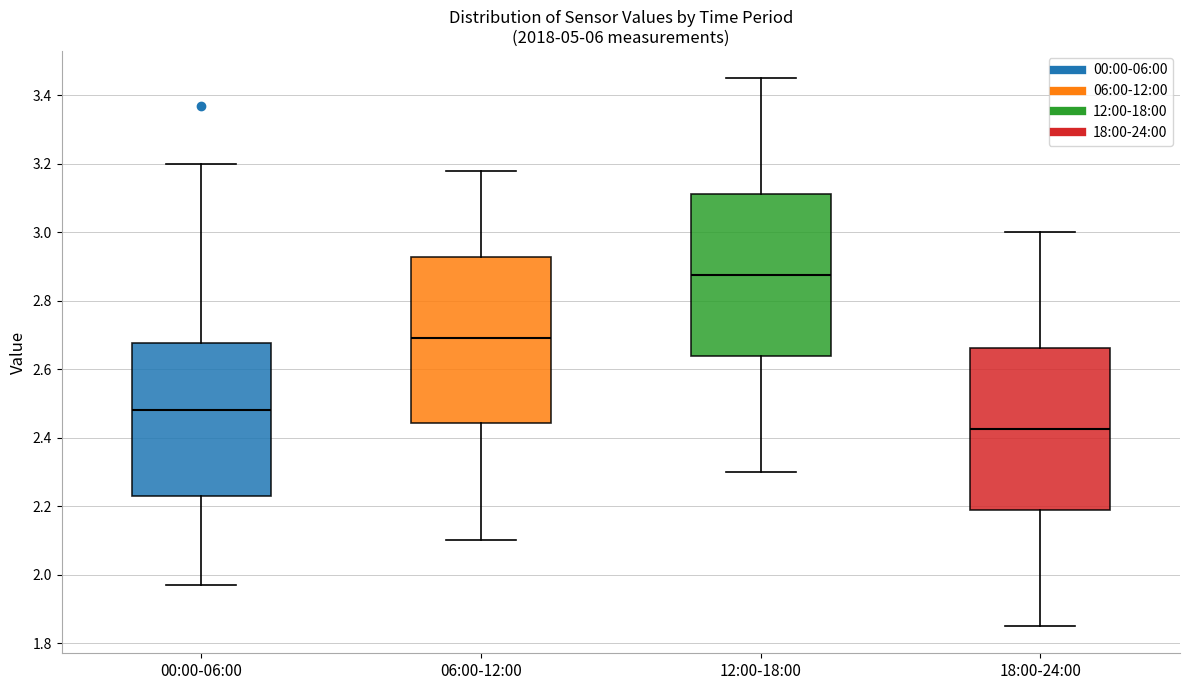

Reading left to right, transcribe this box plot: for each box, give where its median line is, the range the box spans, and where its two whiskers end, as read against the y-axis. The values are not printed on the chart, so give them approximately, as read against the axis.

00:00-06:00: median 2.48, box 2.24 to 2.68, whiskers 1.98 to 3.20
06:00-12:00: median 2.70, box 2.44 to 2.92, whiskers 2.10 to 3.18
12:00-18:00: median 2.88, box 2.64 to 3.12, whiskers 2.30 to 3.46
18:00-24:00: median 2.42, box 2.18 to 2.66, whiskers 1.86 to 3.00